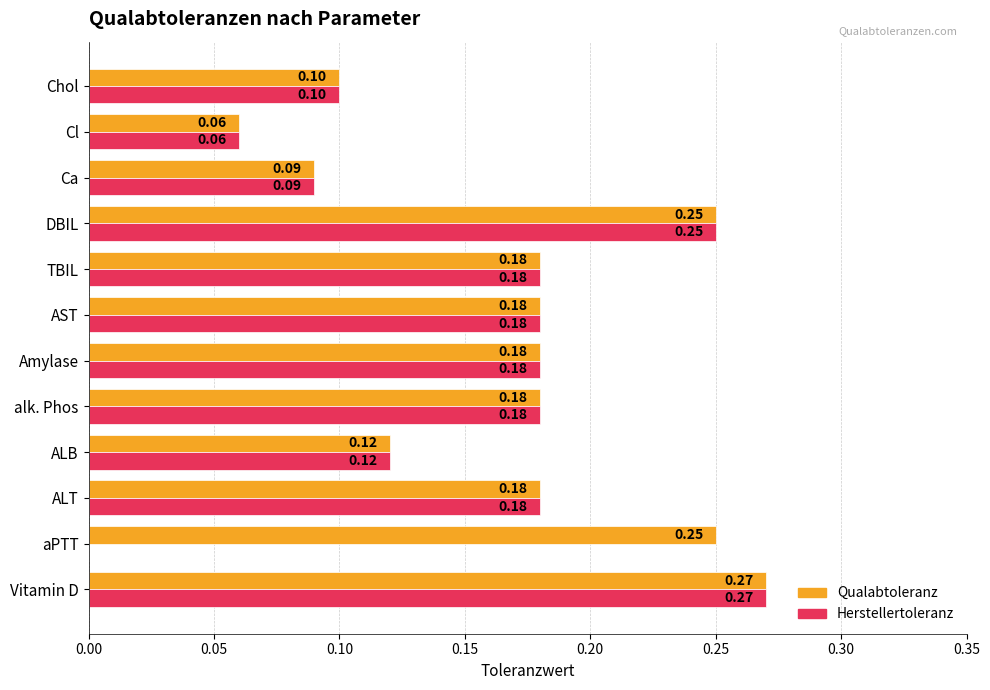

Which category has the highest value in the Herstellertoleranz series?

Vitamin D